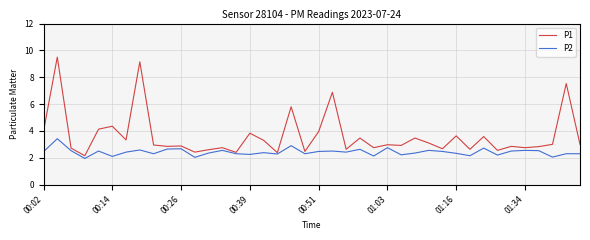

Rank the series by their average value, from highest to lowest.

P1, P2